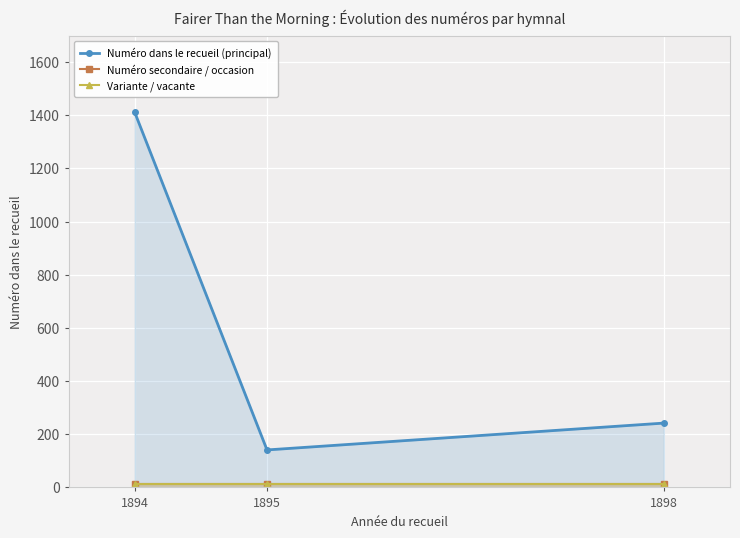

Which has a higher value, 1898 or 1894?

1894